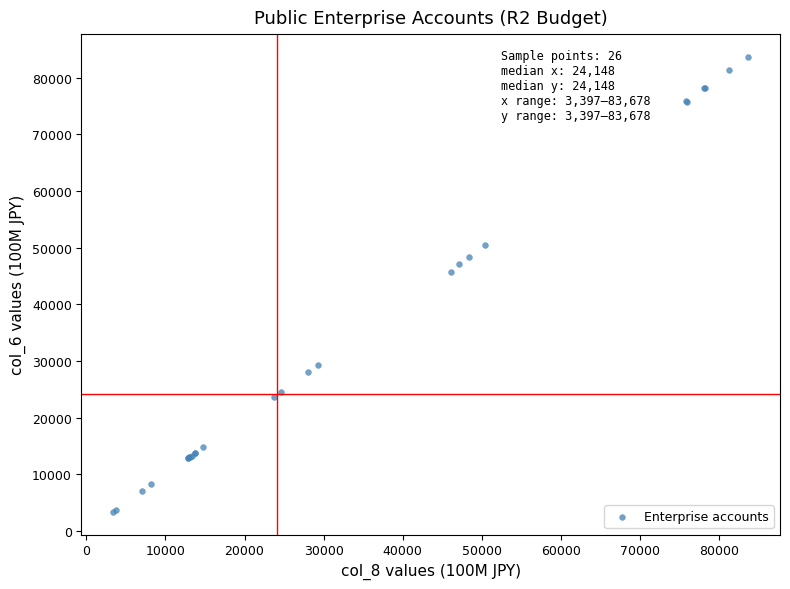

What Y value in the scatter plot is closest to 43537?

45771